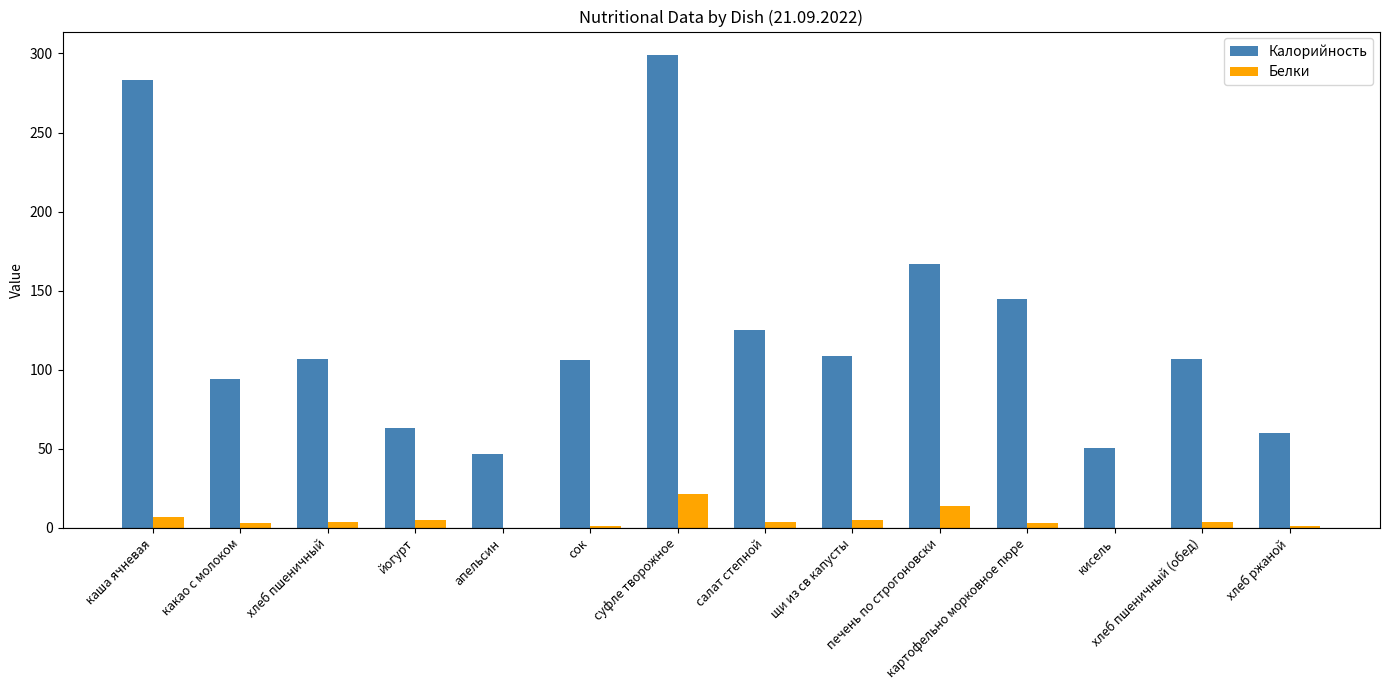

At which label does Белки first exceed 4?

каша ячневая